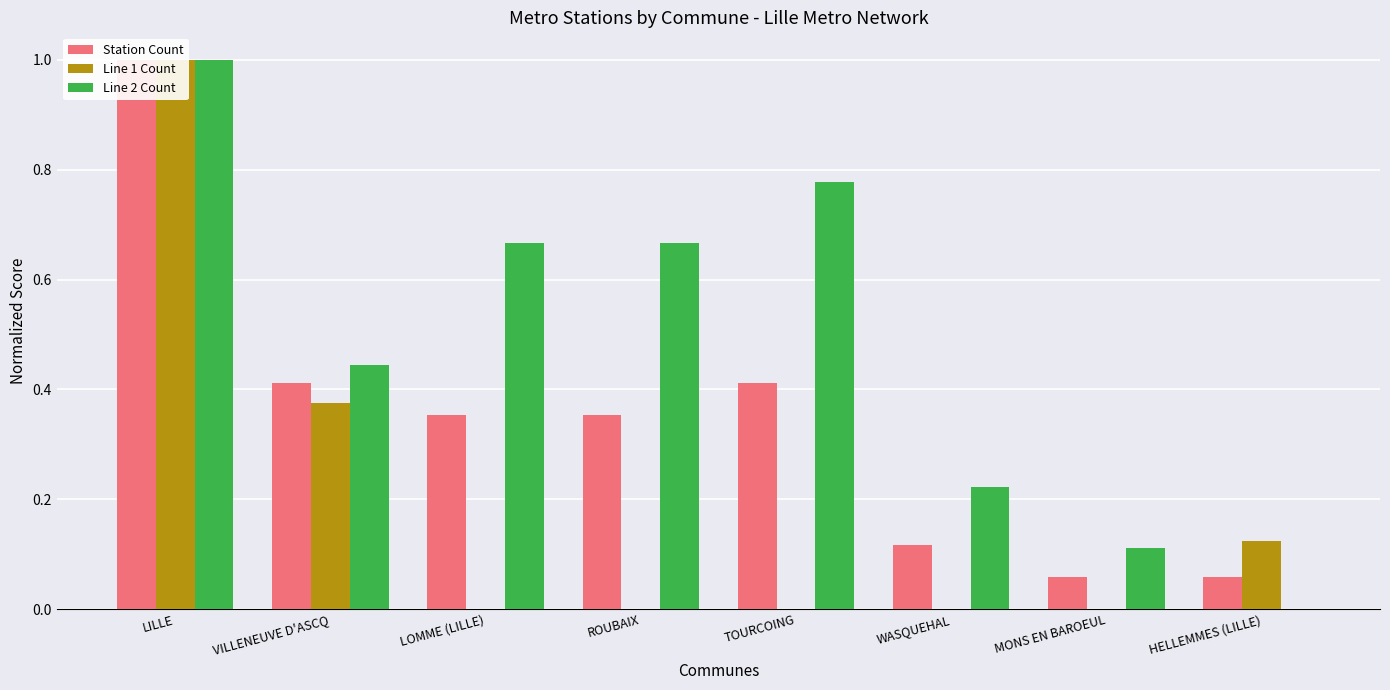

Are the bars horizontal?

No